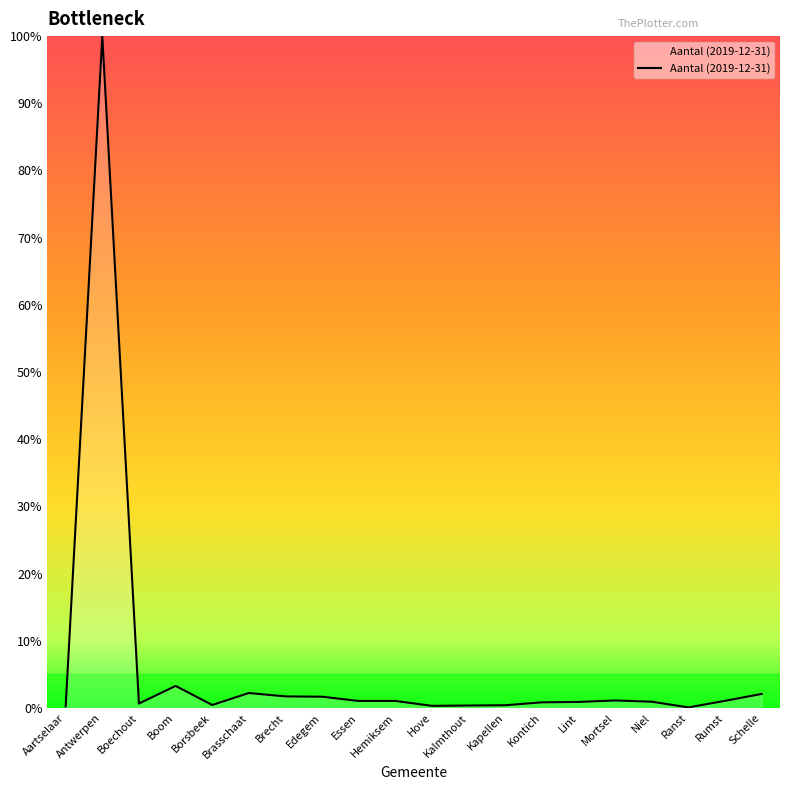

What is the difference between the values at Edegem and Lint?

0.8